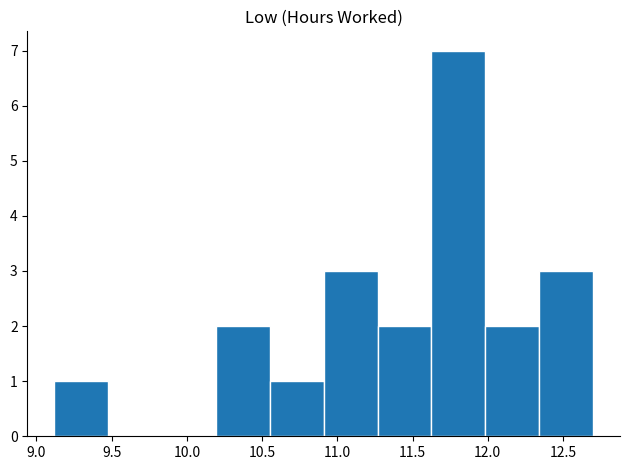

Reading left to right, transcribe this chart: for each bar, give the range it covers on the x-axis and its height. Neither the bar edges nor the heights are printed on the chart, so give them approximately, as read against the axes.

9.10 to 9.50: 1
9.50 to 9.85: 0
9.85 to 10.20: 0
10.20 to 10.55: 2
10.55 to 10.90: 1
10.90 to 11.25: 3
11.25 to 11.65: 2
11.65 to 12.00: 7
12.00 to 12.35: 2
12.35 to 12.70: 3